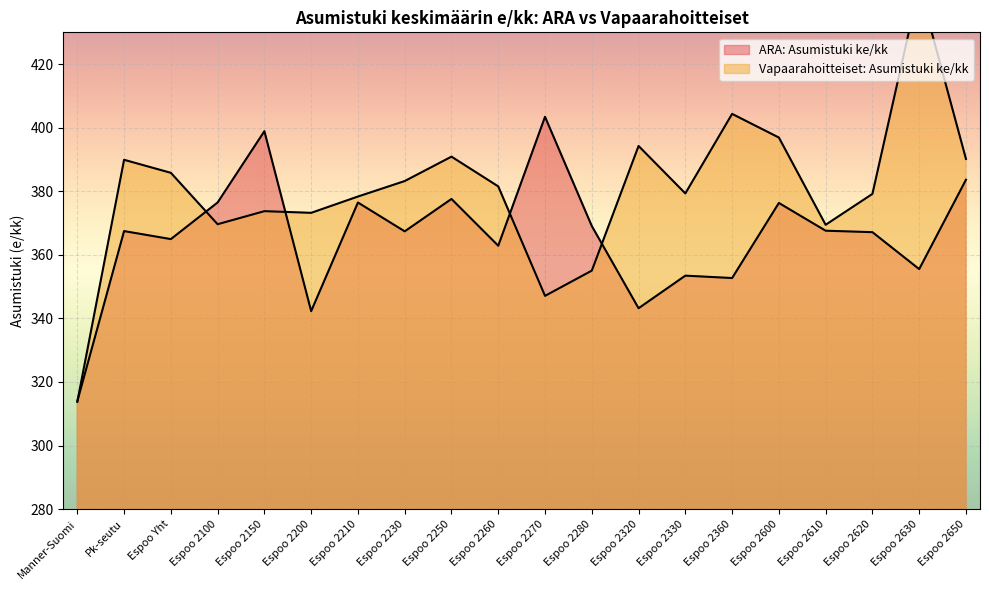

What is the sum of all ARA: Asumistuki ke/kk values?

7320.3